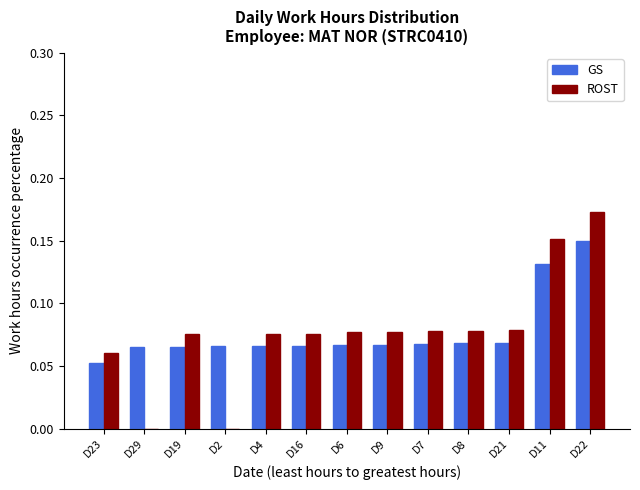

Which label corresponds to the largest value in the chart?

D22